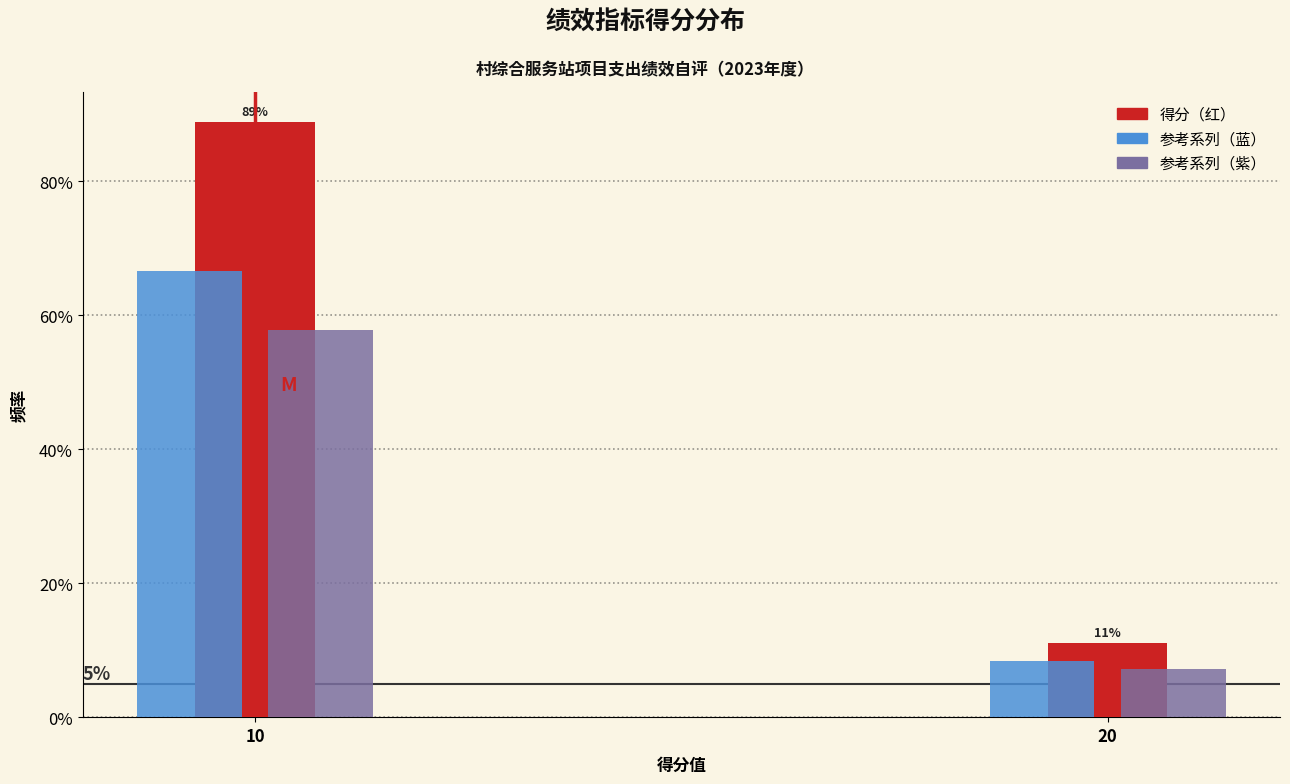

Are the bars grouped side by side (vs. stacked)?

Yes